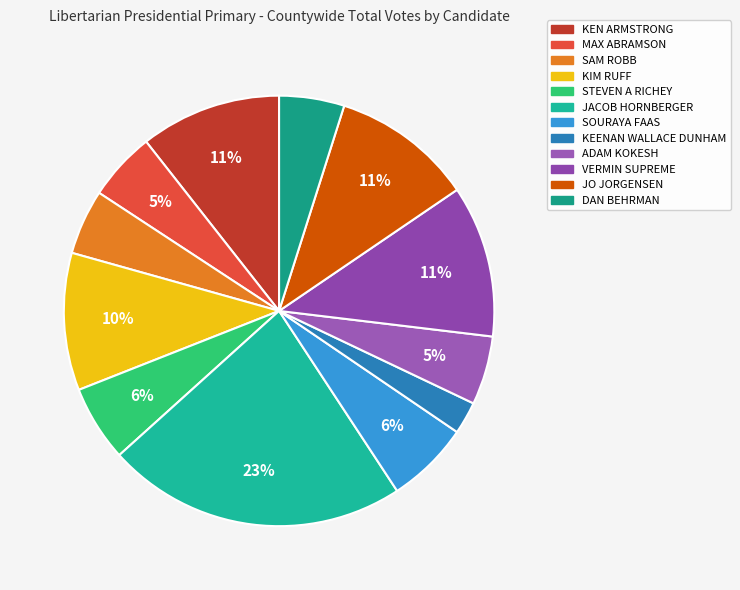

Which category has the smallest portion of the pie?

KEENAN WALLACE DUNHAM